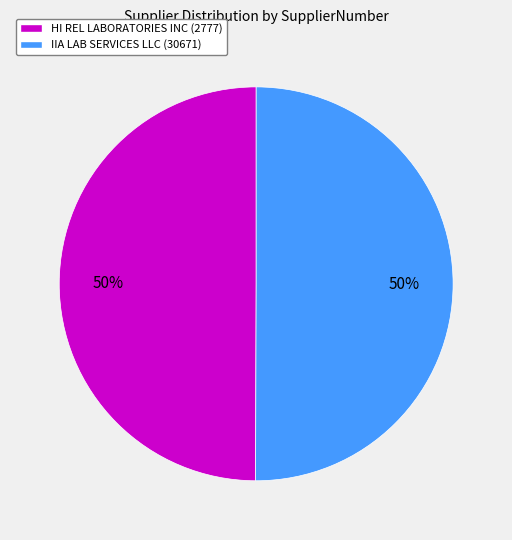

The HI REL LABORATORIES INC (2777) slice represents 63% of the pie. True or false?

False